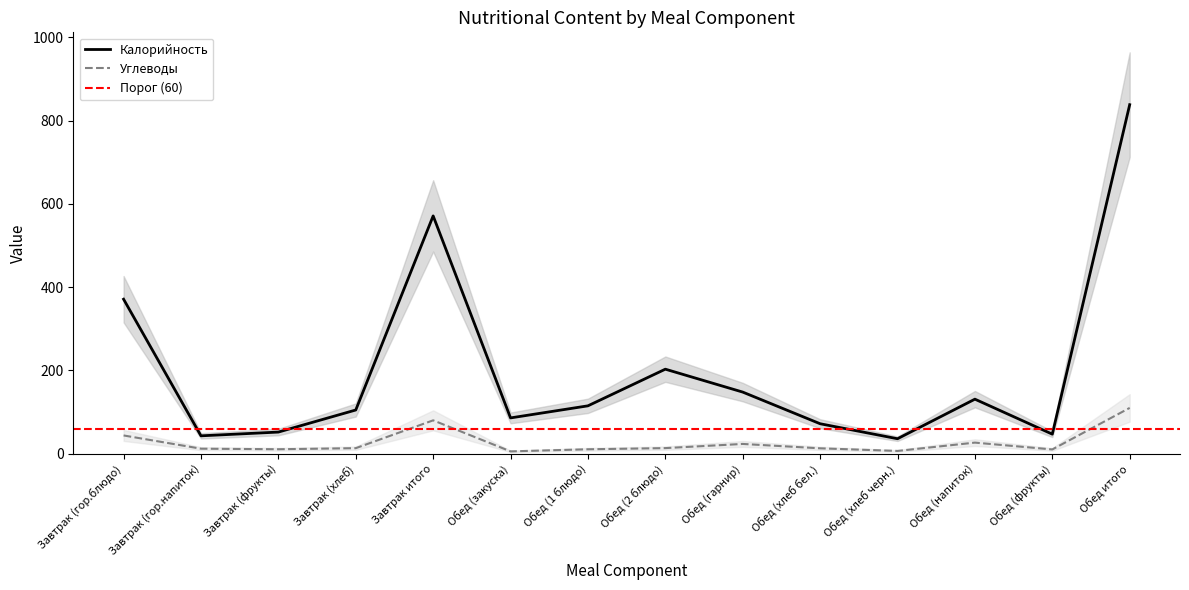

What is the difference between the highest and lowest values at Обед (фрукты)?

36.7